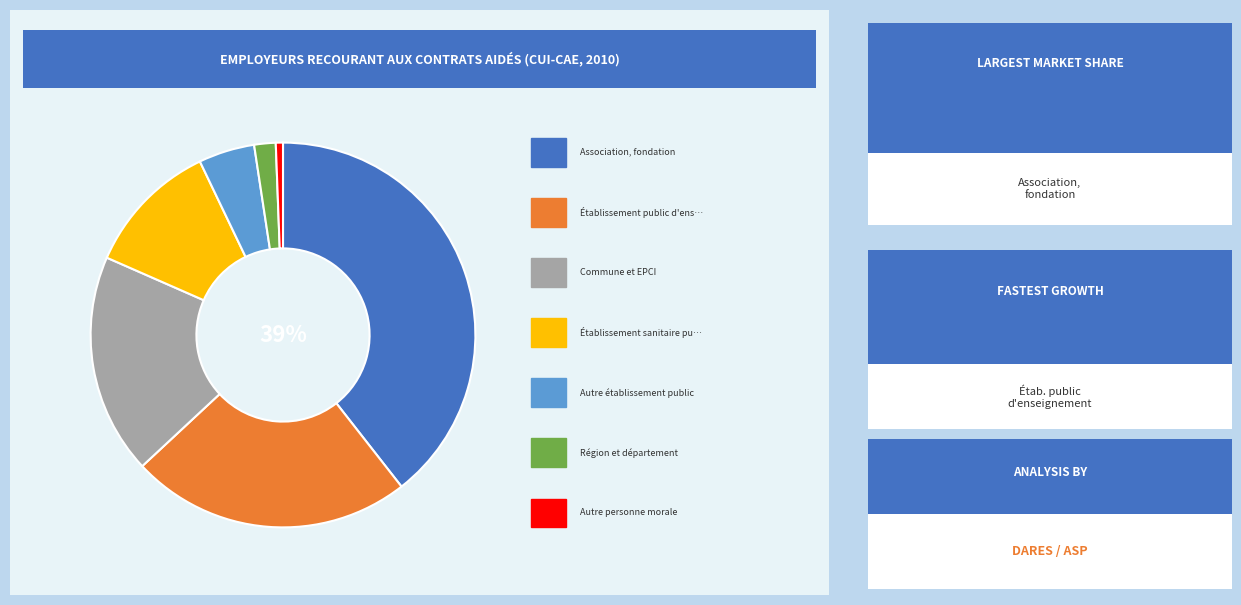

To the nearest percent, what is the average slice percentage?

14%